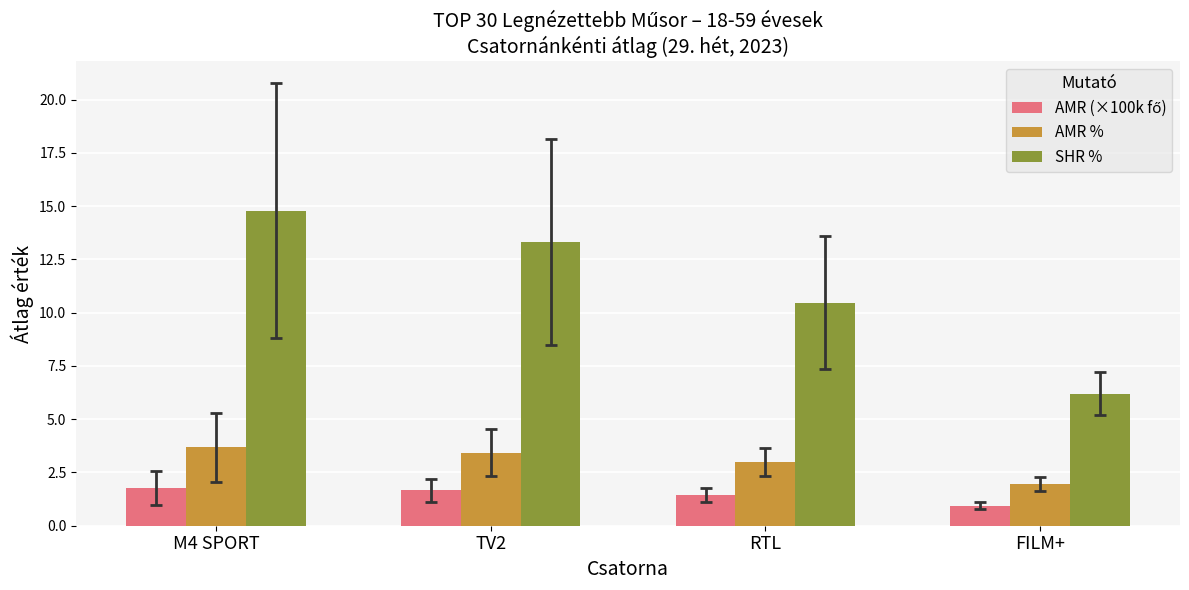

What is the maximum value shown in the chart?

14.8